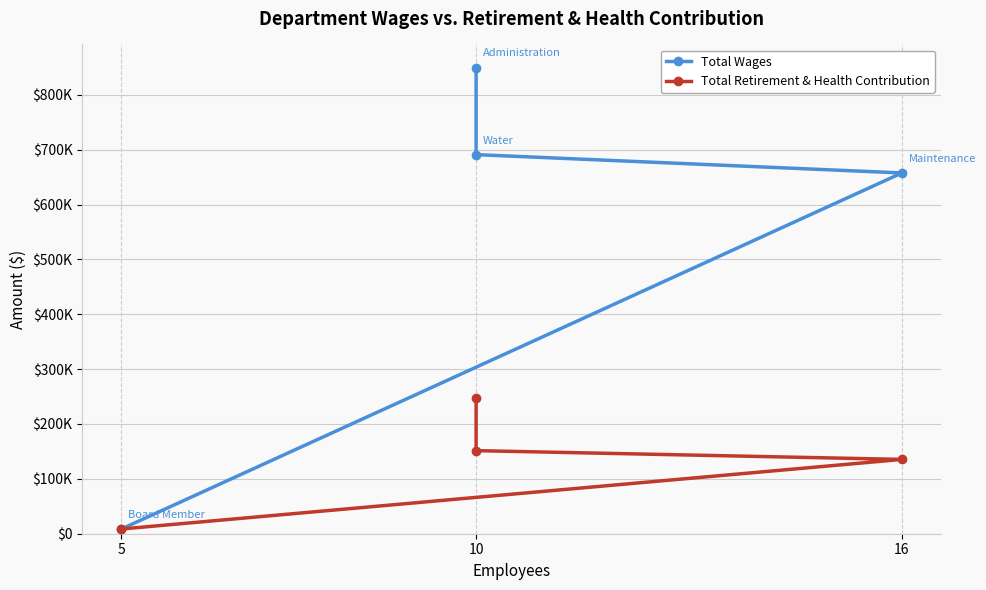

What is the greatest value displayed?

849758